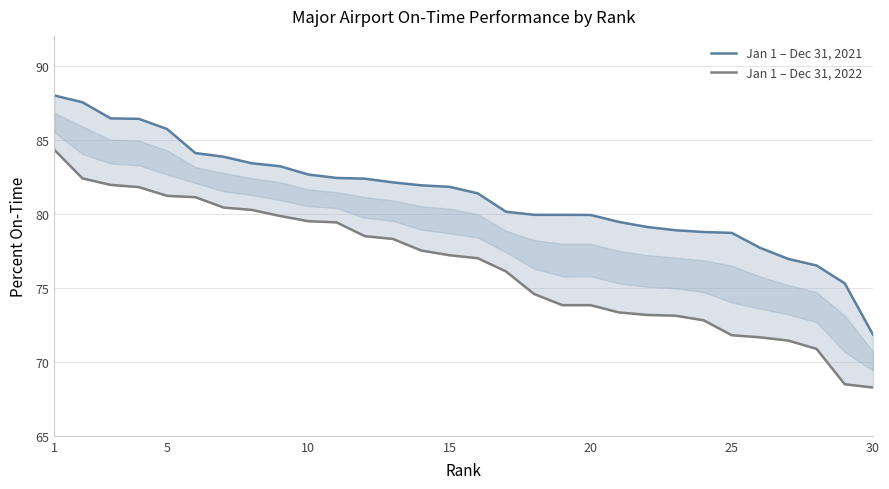

Where does the Jan 1 – Dec 31, 2022 series first go above 77?

1